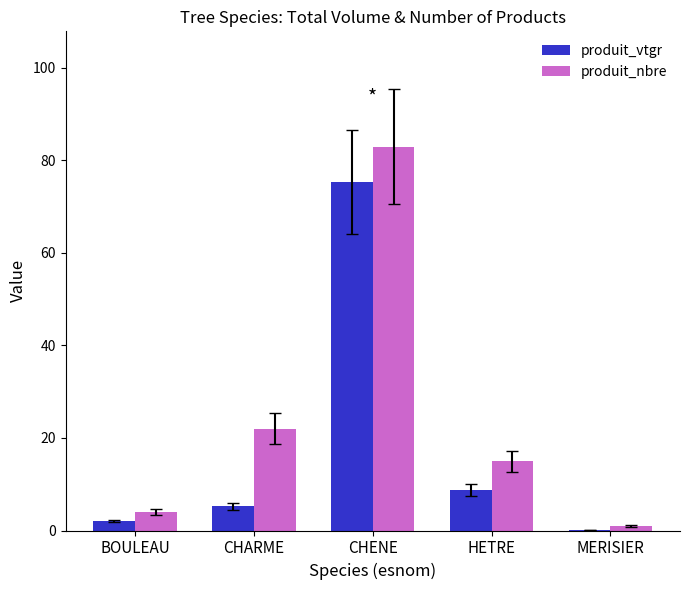

Count the number of data series in this chart.

2